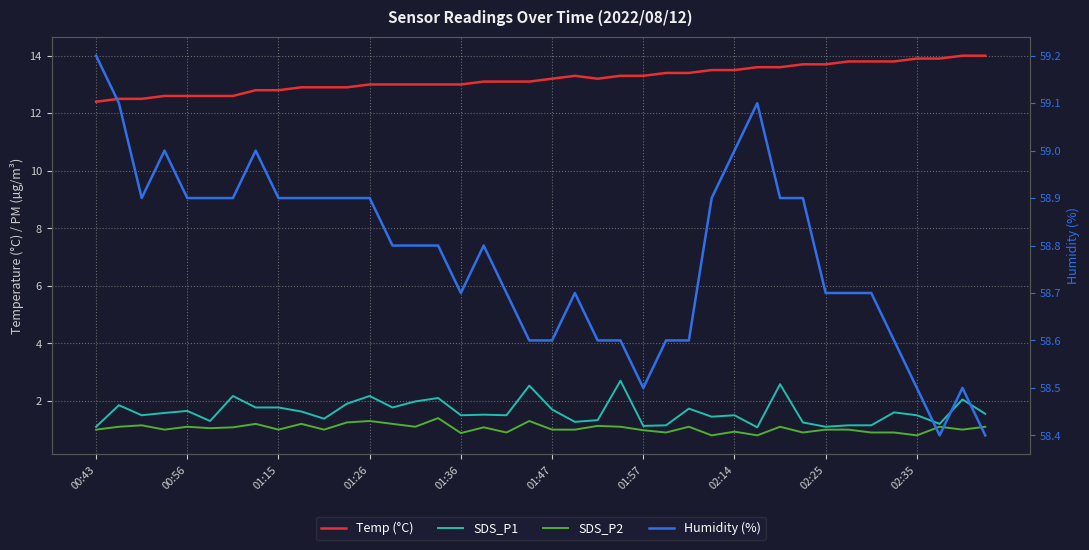

Between 15 and 34, which series saw the biggest shift?

SDS_P1